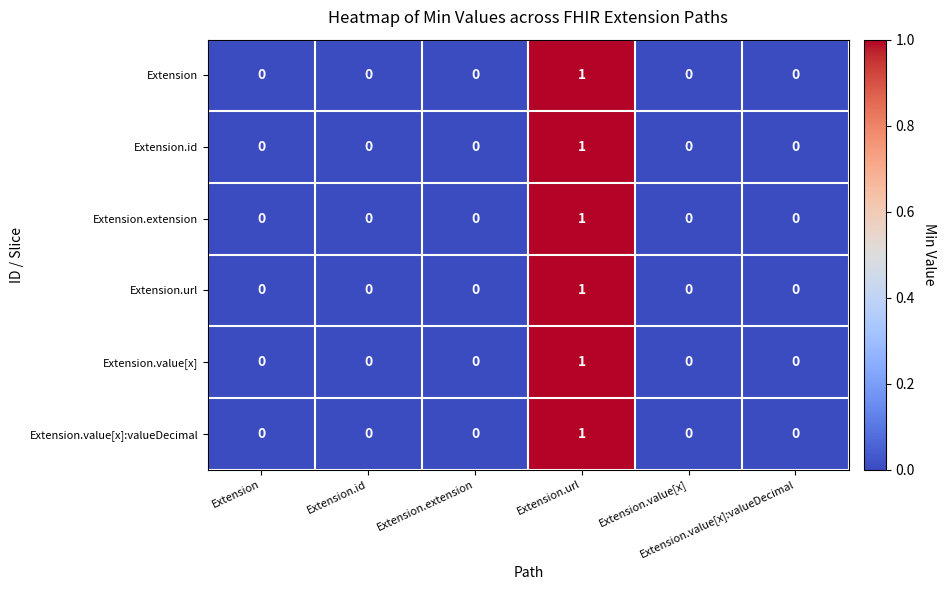

At which category is the sum across all series the highest?

Extension.url